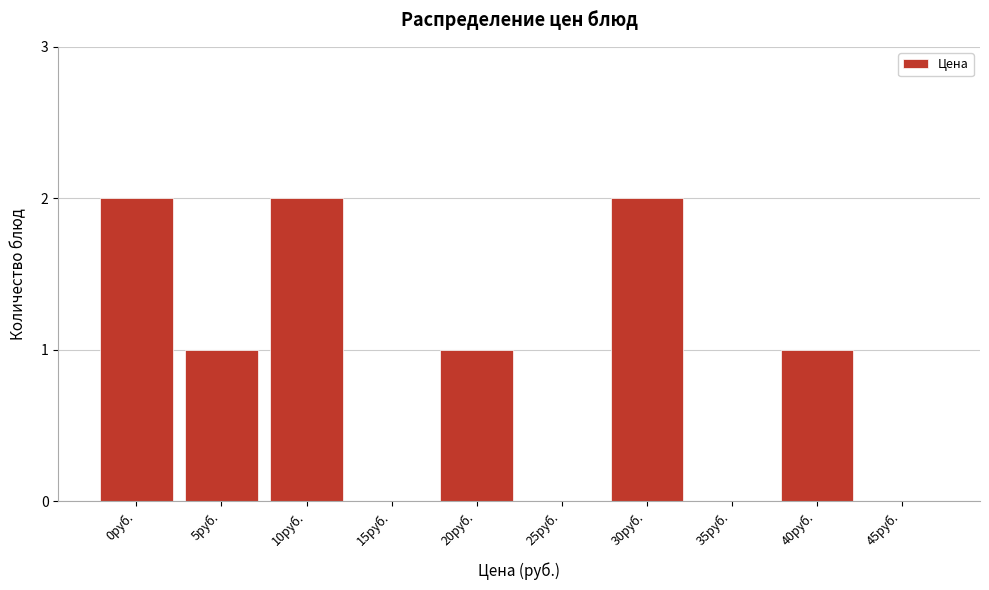

Reading left to right, transcribe all the data shown in this chart.

0руб.=2	5руб.=1	10руб.=2	15руб.=0	20руб.=1	25руб.=0	30руб.=2	35руб.=0	40руб.=1	45руб.=0